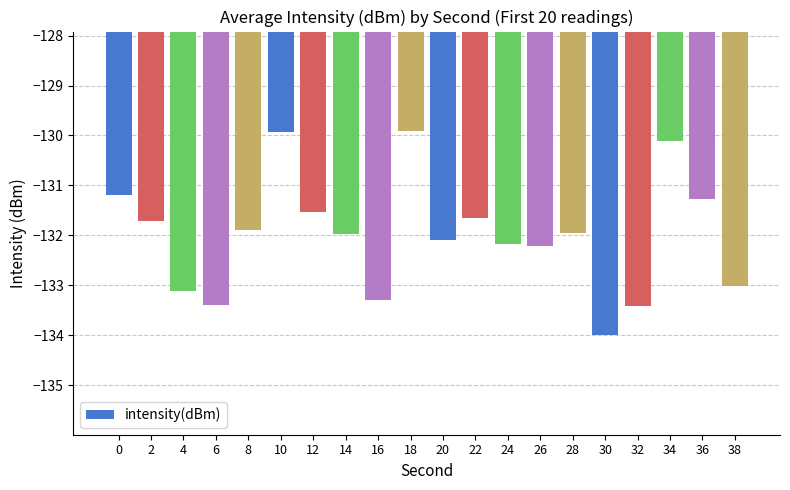

Count the number of categories in the chart.

20